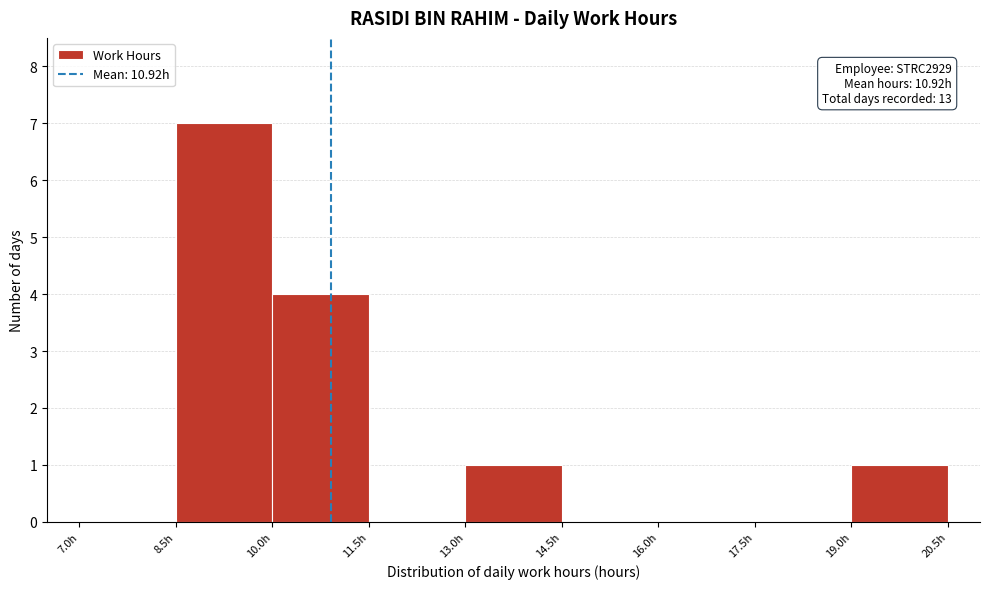

Which range on the x-axis has the tallest bar?

8.5 to 10.0